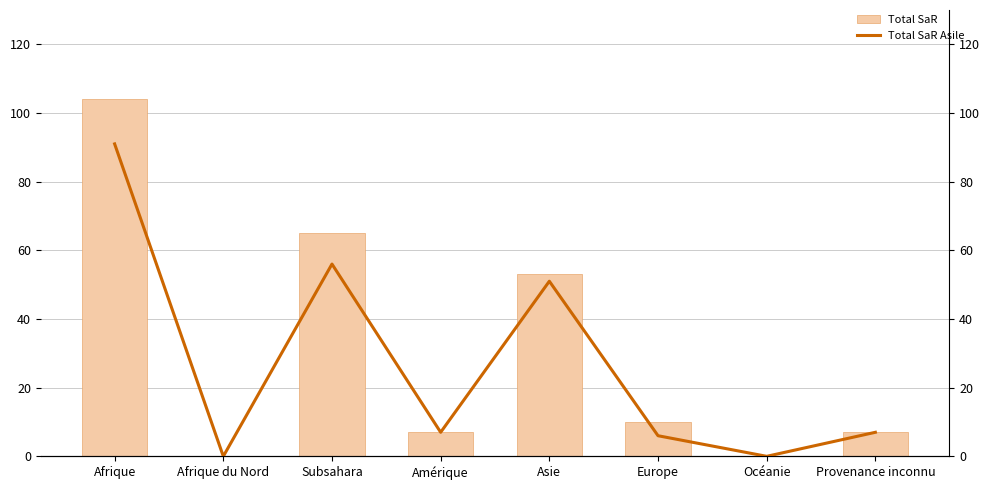

At which label does Total SaR Asile reach its minimum?

Afrique du Nord